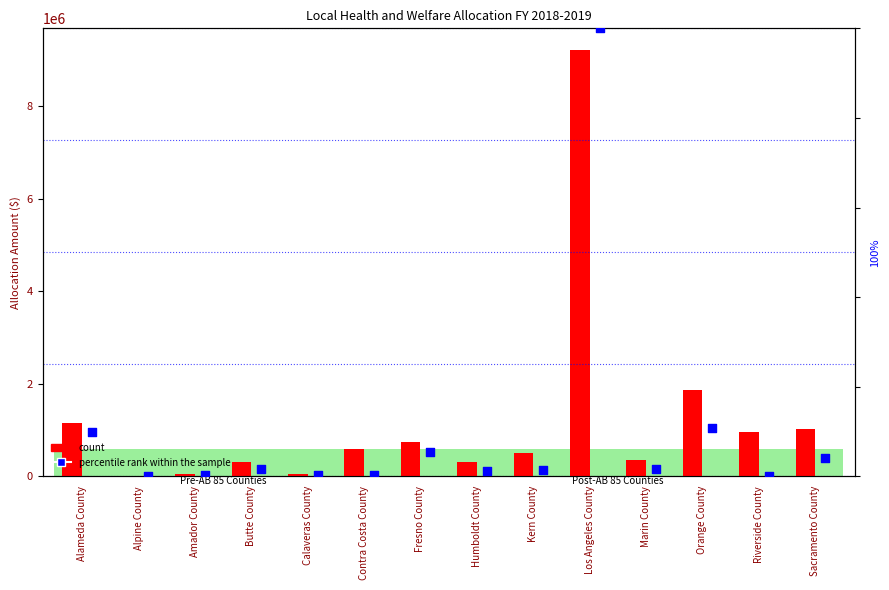

At how many categories does at least one series exceed 7179011?

1